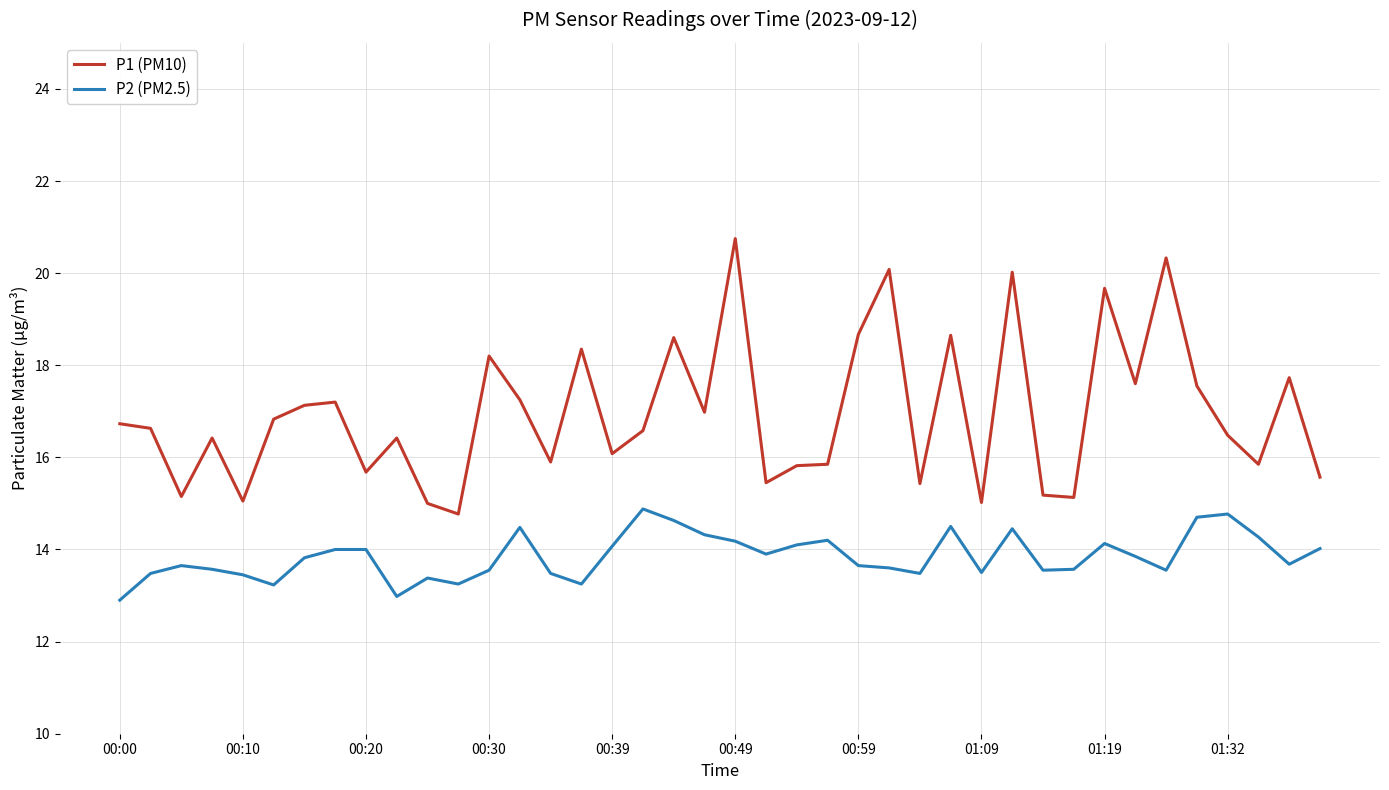

Which series has the largest total across all categories?

P1 (PM10)